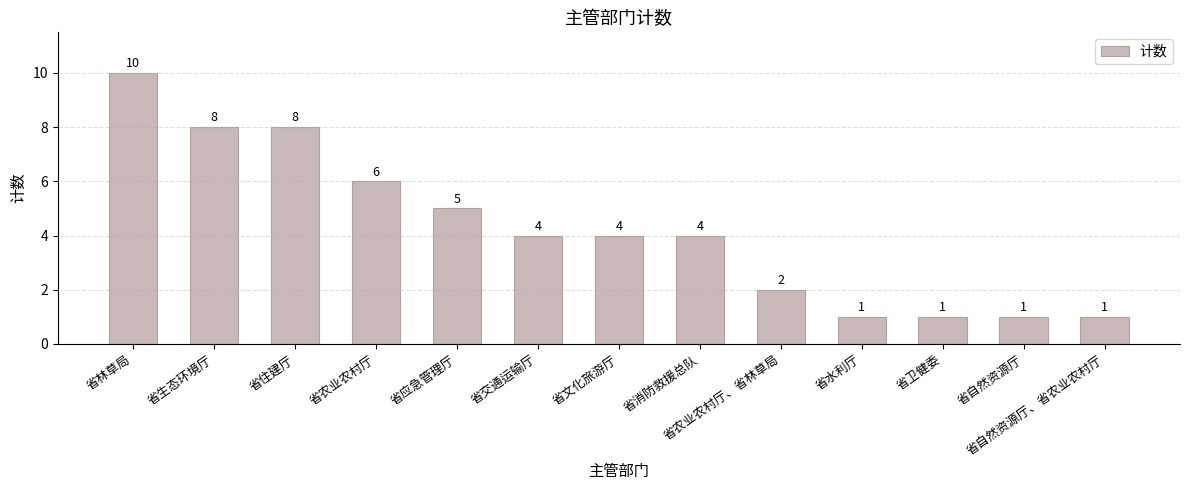

Reading right to left, extract all data points from this chart.

1	1	1	1	2	4	4	4	5	6	8	8	10